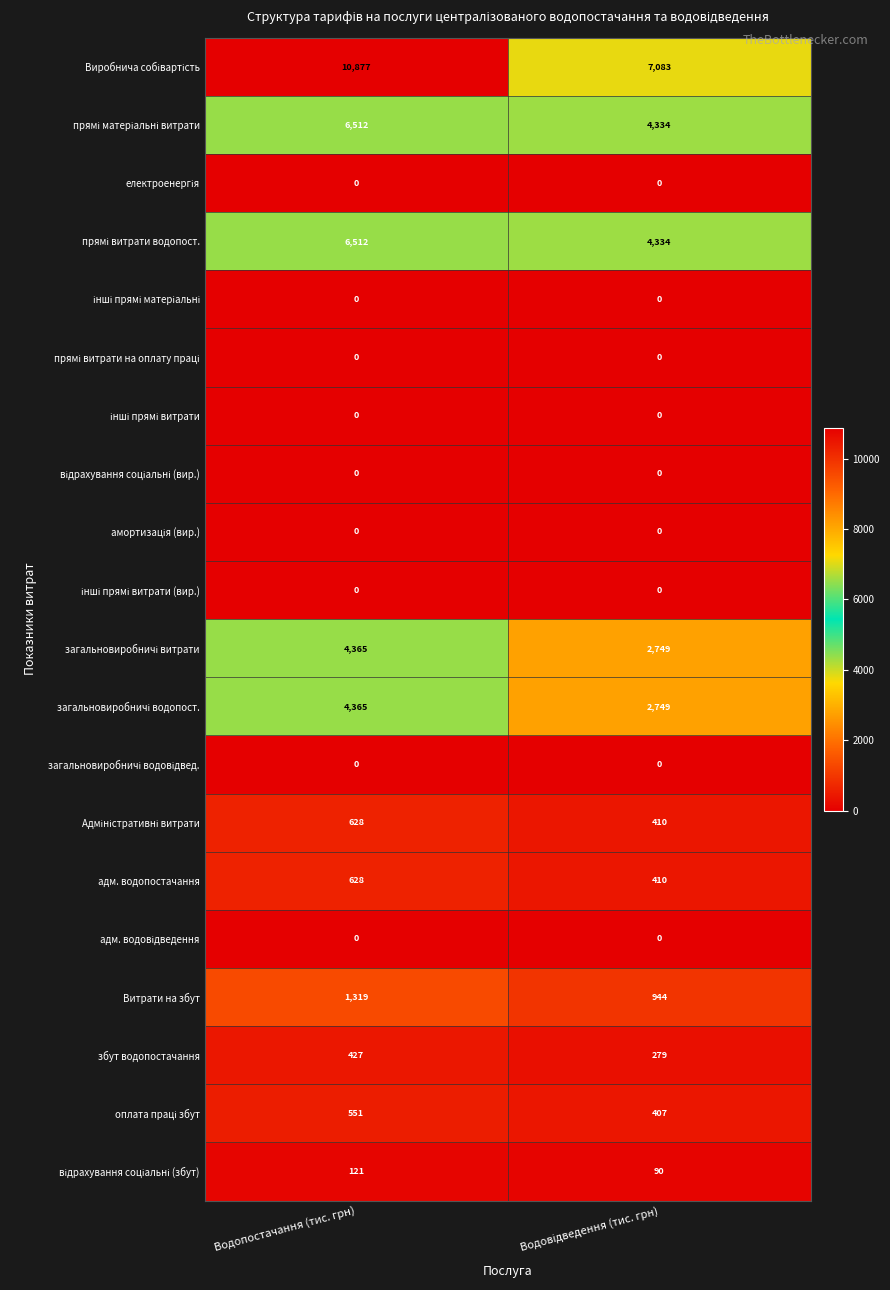

What is the spread (max minus min) of values at Водопостачання (тис. грн)?

10877